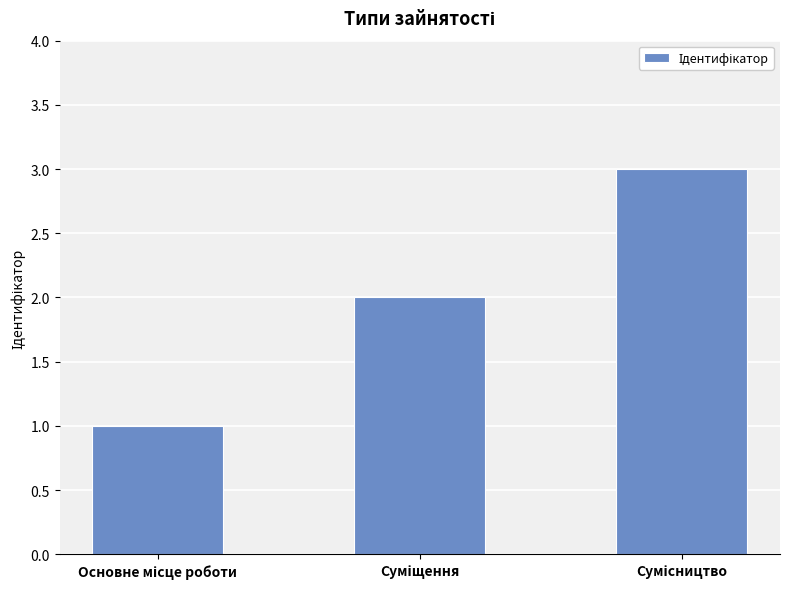

What is the maximum value shown in the chart?

3